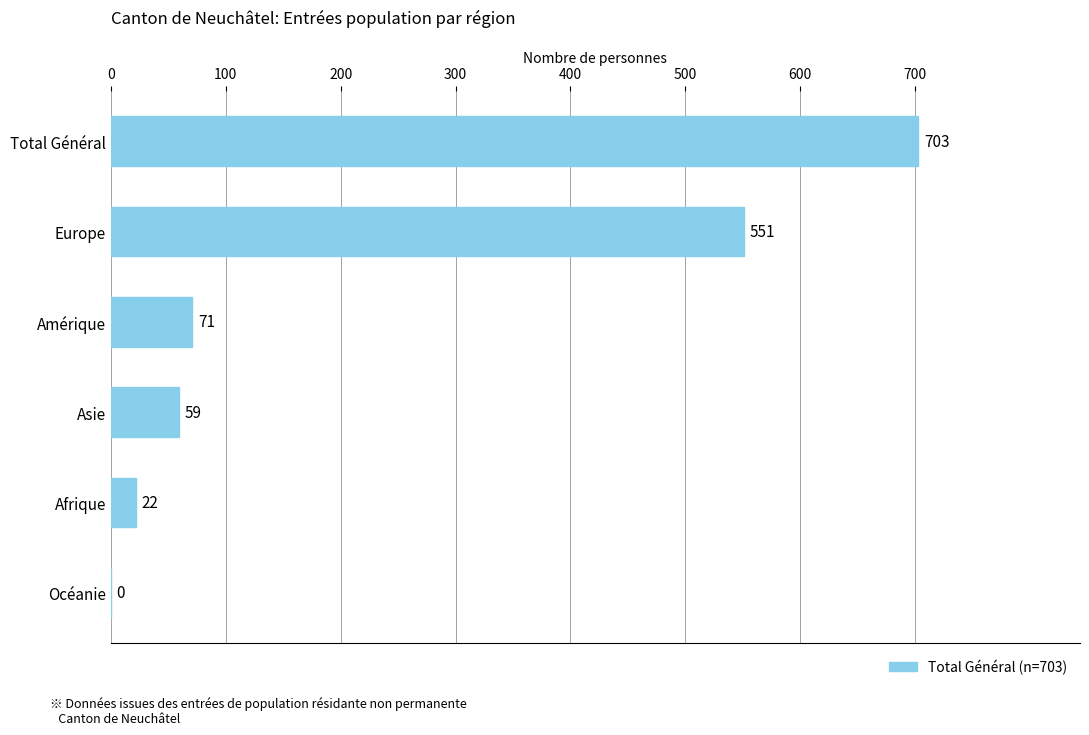

What is the greatest value displayed?

703